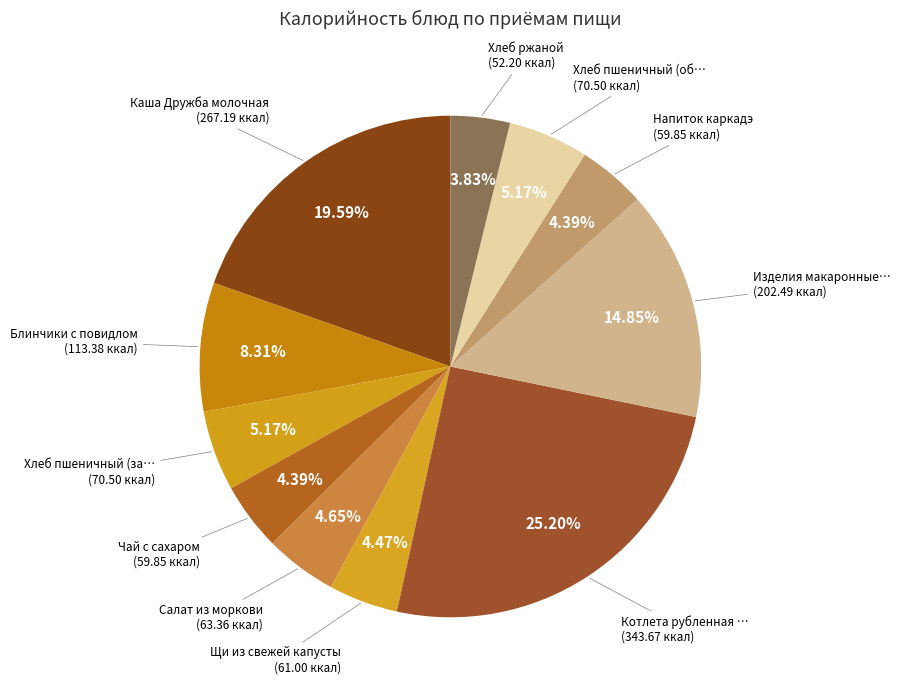

Rank the categories by value from highest to lowest.

Котлета рубленная из птицы, Каша Дружба молочная, Изделия макаронные отварные, Блинчики с повидлом, Хлеб пшеничный (завтрак), Хлеб пшеничный (обед), Салат из моркови, Щи из свежей капусты, Чай с сахаром, Напиток каркадэ, Хлеб ржаной